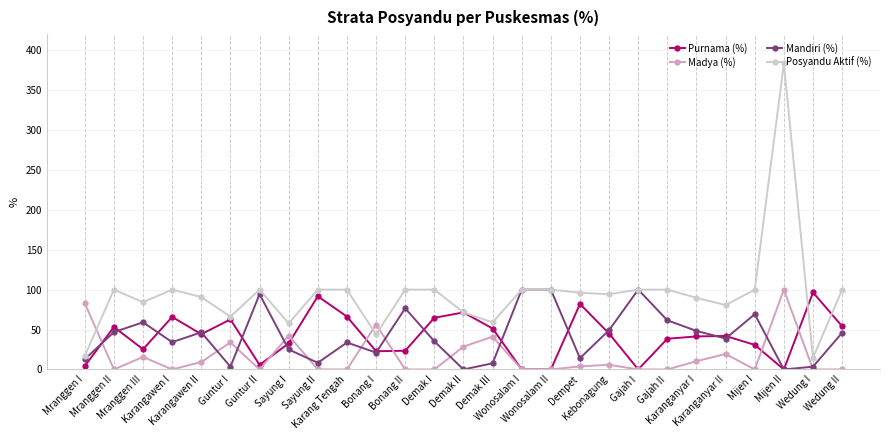

What is the difference between the maximum and second lowest values in the Posyandu Aktif (%) series?

366.3